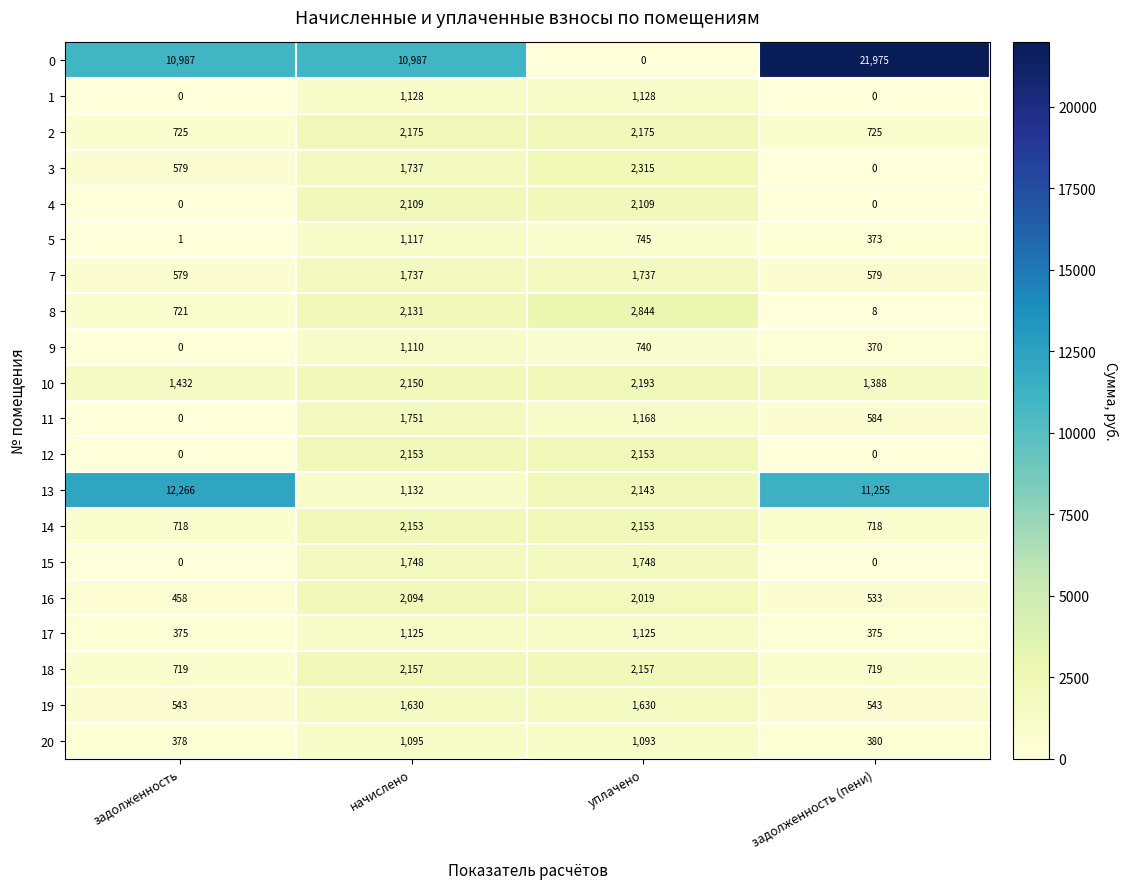

What is the maximum value for 8?

2844